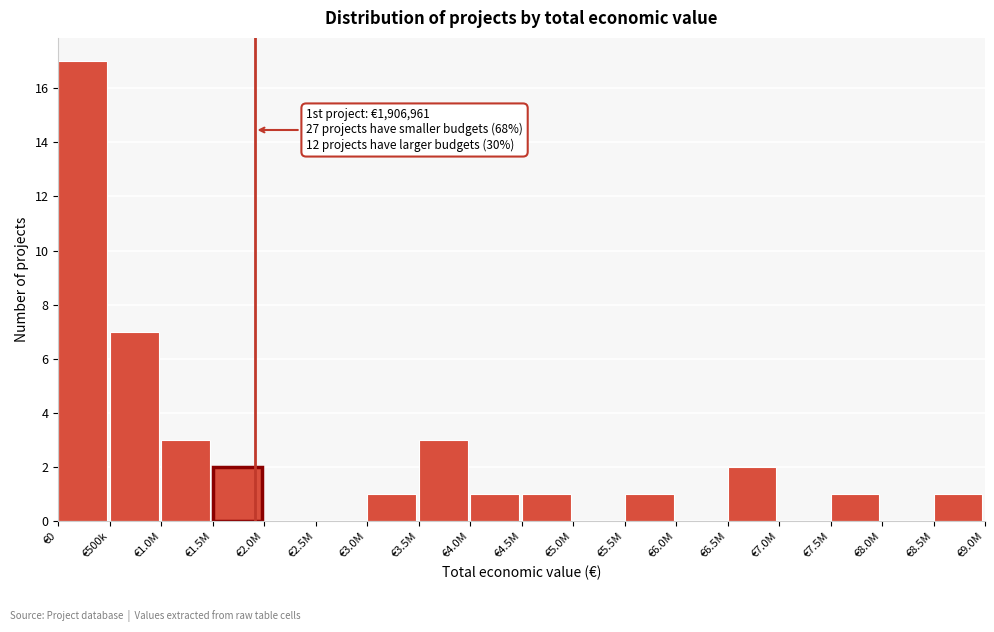

Reading left to right, transcribe all the data shown in this chart.

€0=17	€500k=7	€1.0M=3	€1.5M=2	€2.0M=0	€2.5M=0	€3.0M=1	€3.5M=3	€4.0M=1	€4.5M=1	€5.0M=0	€5.5M=1	€6.0M=0	€6.5M=2	€7.0M=0	€7.5M=1	€8.0M=0	€8.5M=1